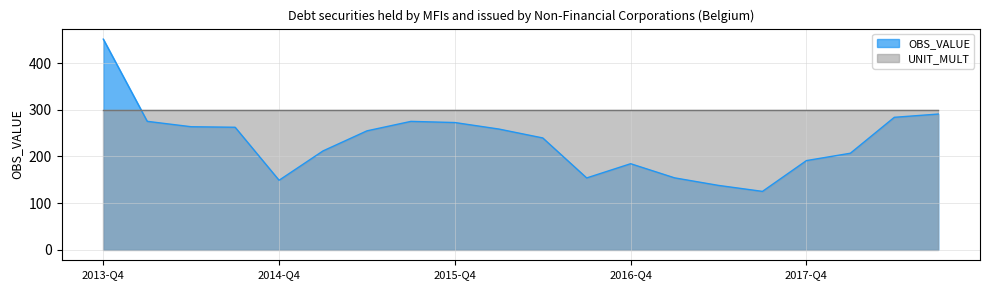

How many lines are shown in the chart?

2